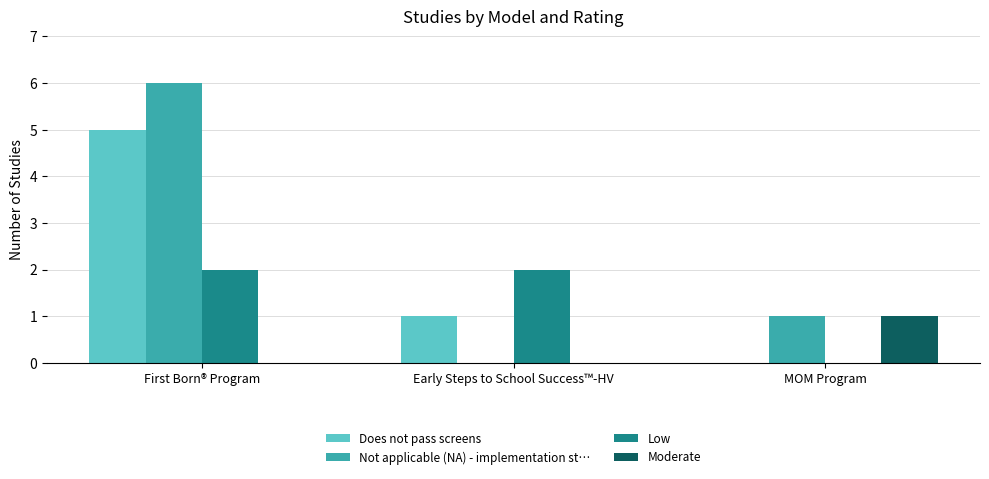

How many values in Not applicable (NA) - implementation st… are above zero?

2